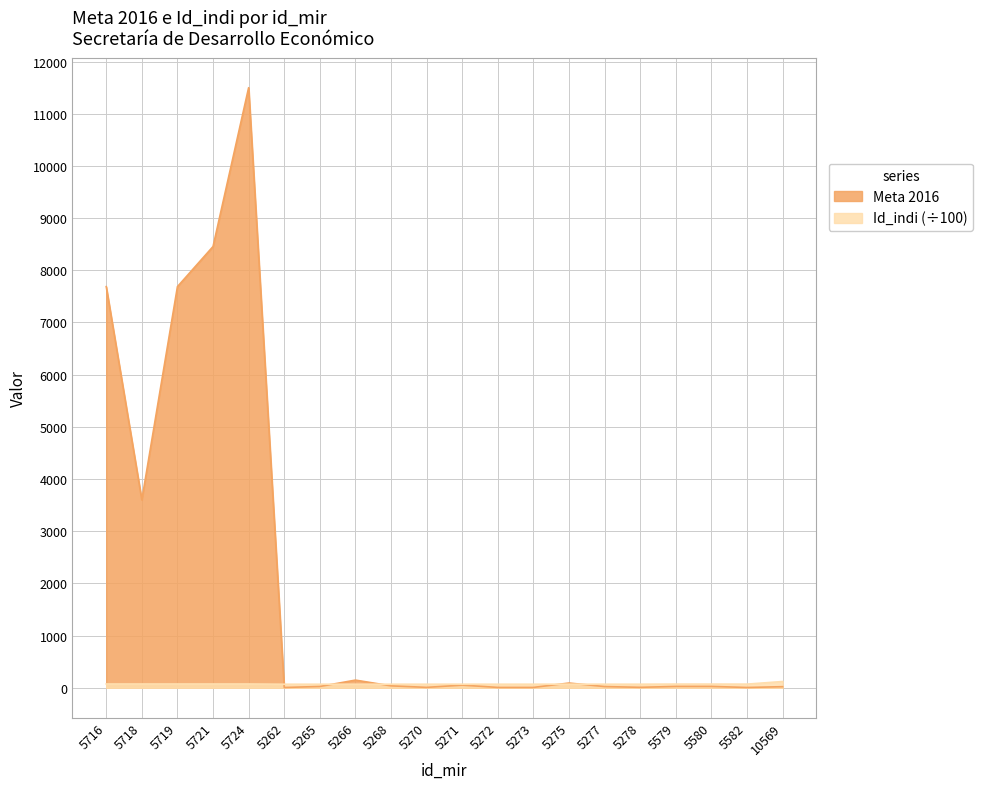

Reading left to right, extract all data points from this chart.

Meta 2016: 5716=7687.0	5718=3600.0	5719=7687.0	5721=8456.0	5724=11500.0	5262=5.0	5265=24.0	5266=146.0	5268=36.0	5270=7.0	5271=50.0	5272=6.0	5273=6.0	5275=90.0	5277=22.0	5278=8.0	5579=25.0	5580=25.0	5582=5.0	10569=20.0
Id_indi: 5716=71.9	5718=72.0	5719=71.8	5721=71.8	5724=71.9	5262=67.0	5265=67.0	5266=67.1	5268=67.1	5270=67.1	5271=67.2	5272=67.2	5273=67.4	5275=67.4	5277=67.5	5278=67.6	5579=69.7	5580=69.6	5582=69.1	10569=119.1